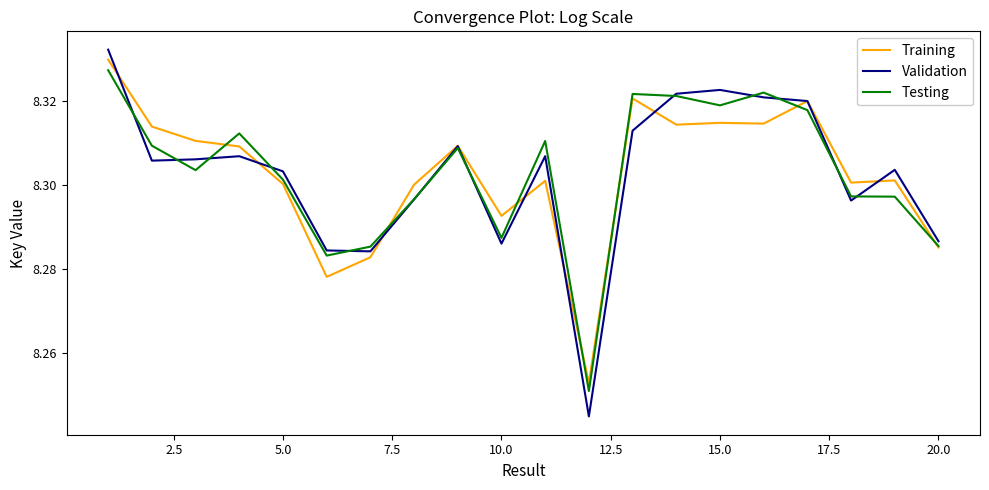

Which series has the widest spread of values?

Validation